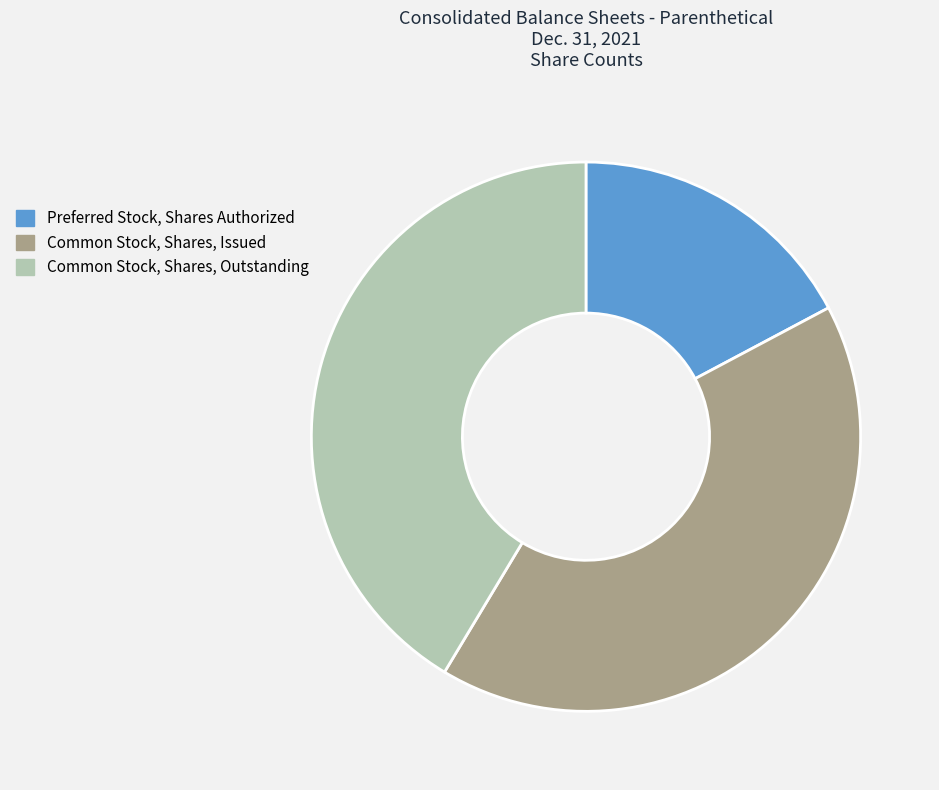

The Common Stock, Shares, Issued slice represents 41% of the pie. True or false?

True